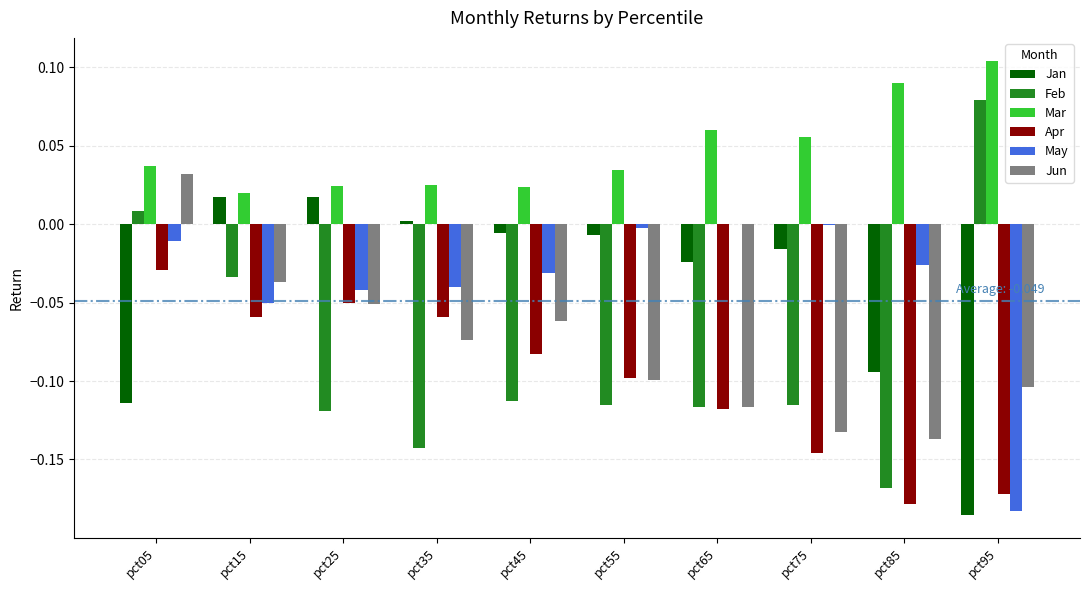

Which series has the largest range (max minus min)?

Feb